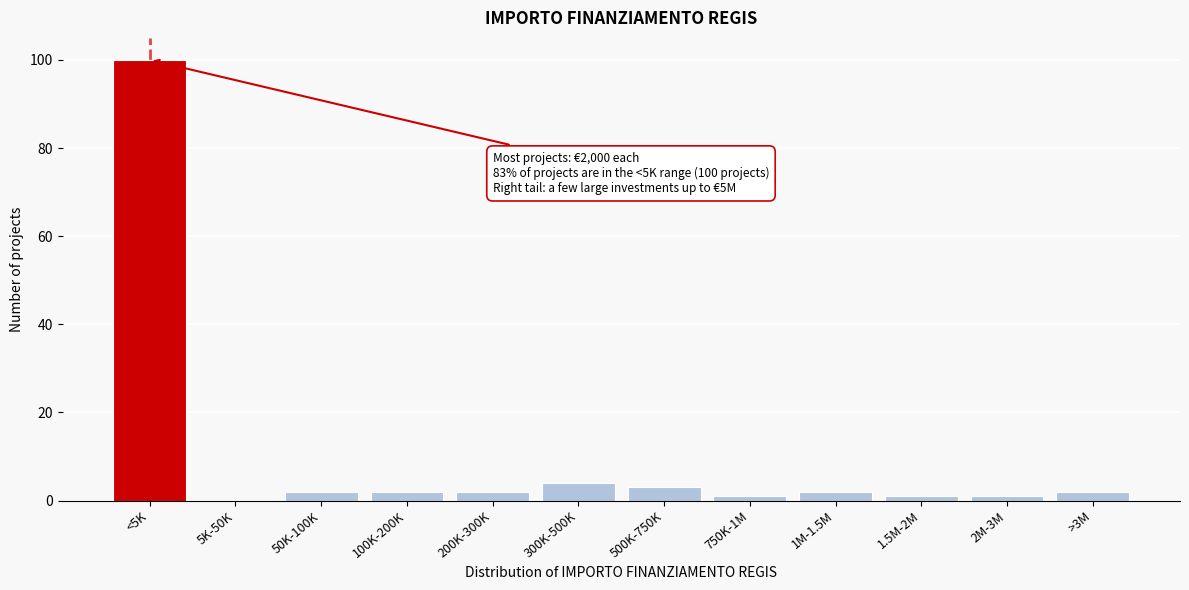

Reading left to right, transcribe all the data shown in this chart.

<5K=100	5K-50K=0	50K-100K=2	100K-200K=2	200K-300K=2	300K-500K=4	500K-750K=3	750K-1M=1	1M-1.5M=2	1.5M-2M=1	2M-3M=1	>3M=2